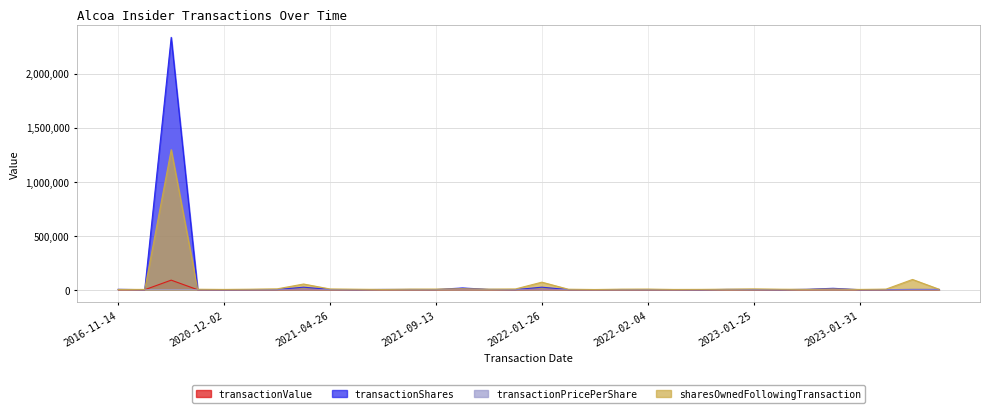

Does the chart display data point markers on the line(s)?

No